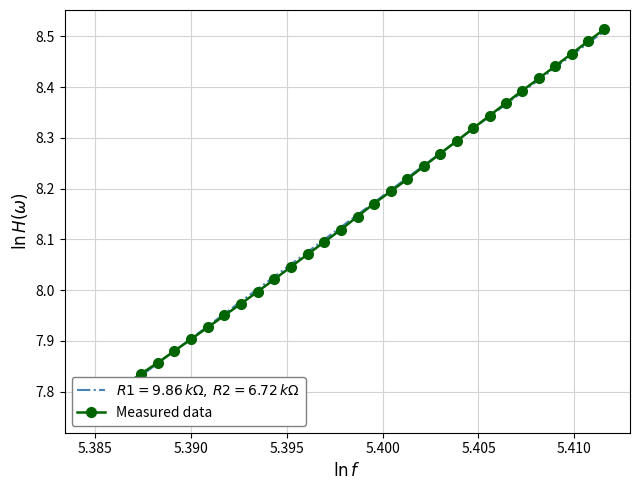

What is the sum of all values?

260.3